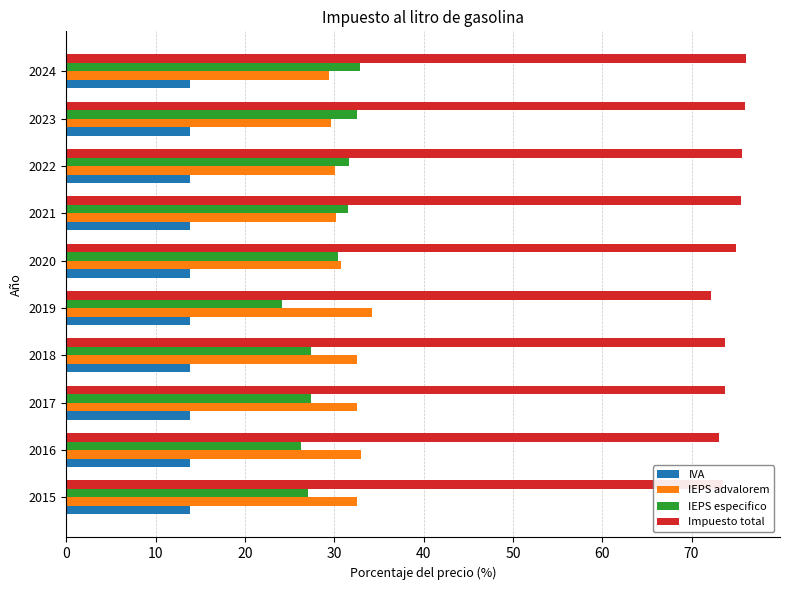

Which series has the largest total across all categories?

Impuesto total